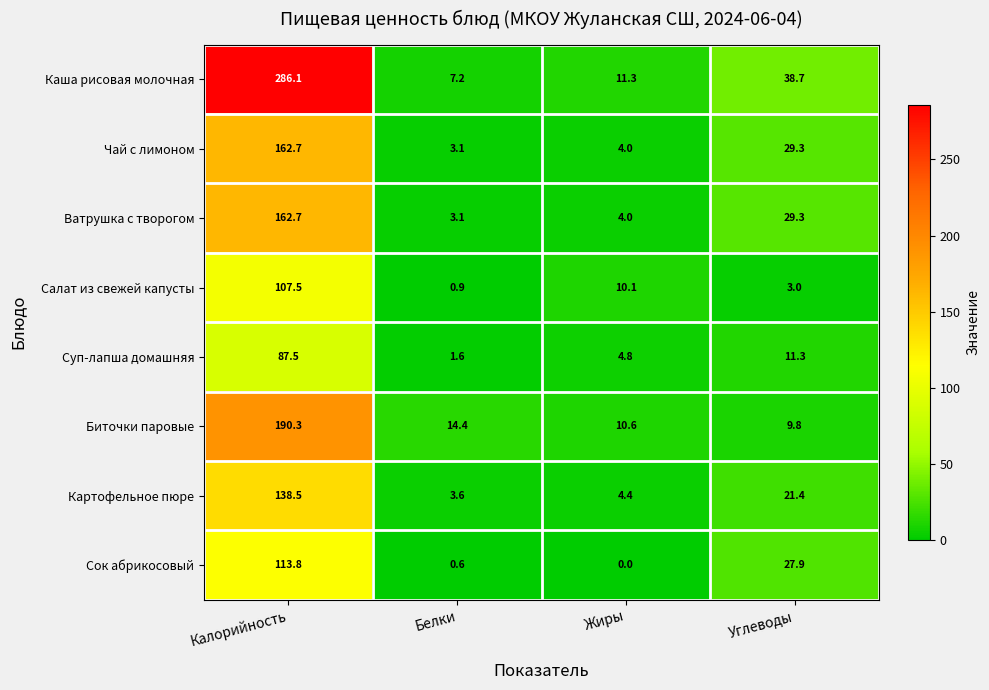

What is the difference between the maximum and second lowest values in the Салат из свежей капусты series?

104.5